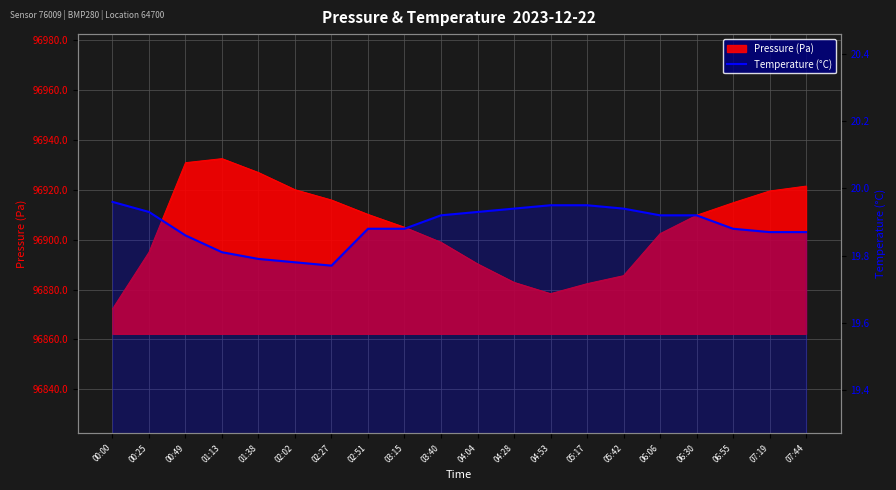

What is the label of the 13th point from the right?

02:51